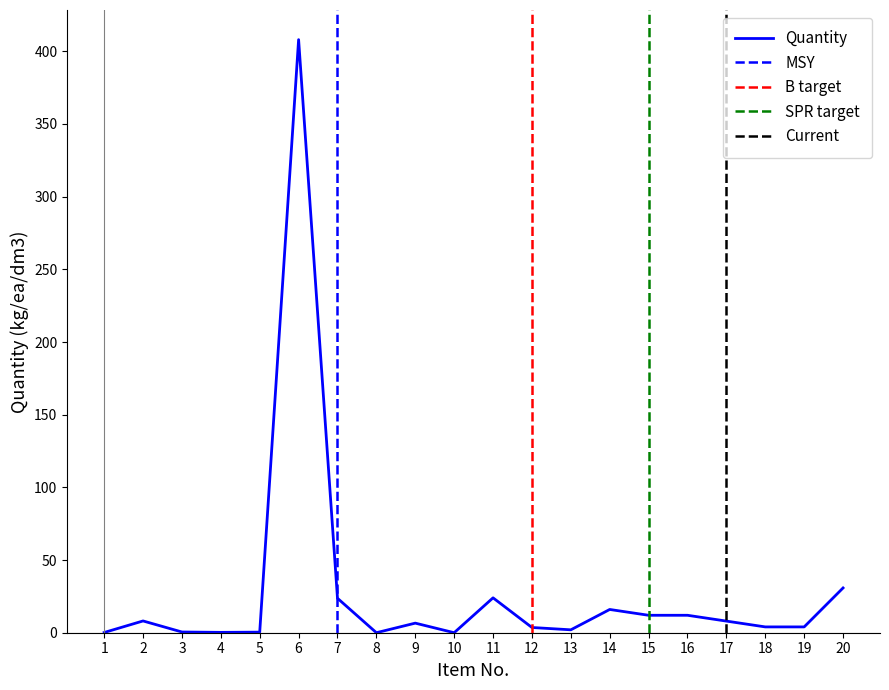

At which category does the chart reach its peak across all series?

6